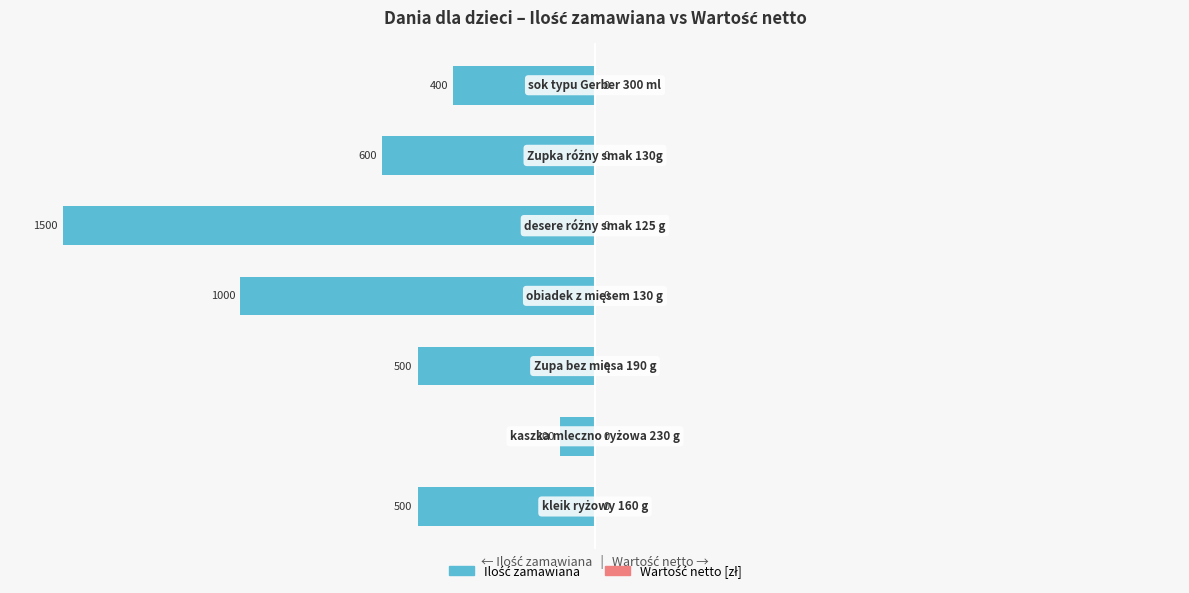

How many bars are there in total?

7